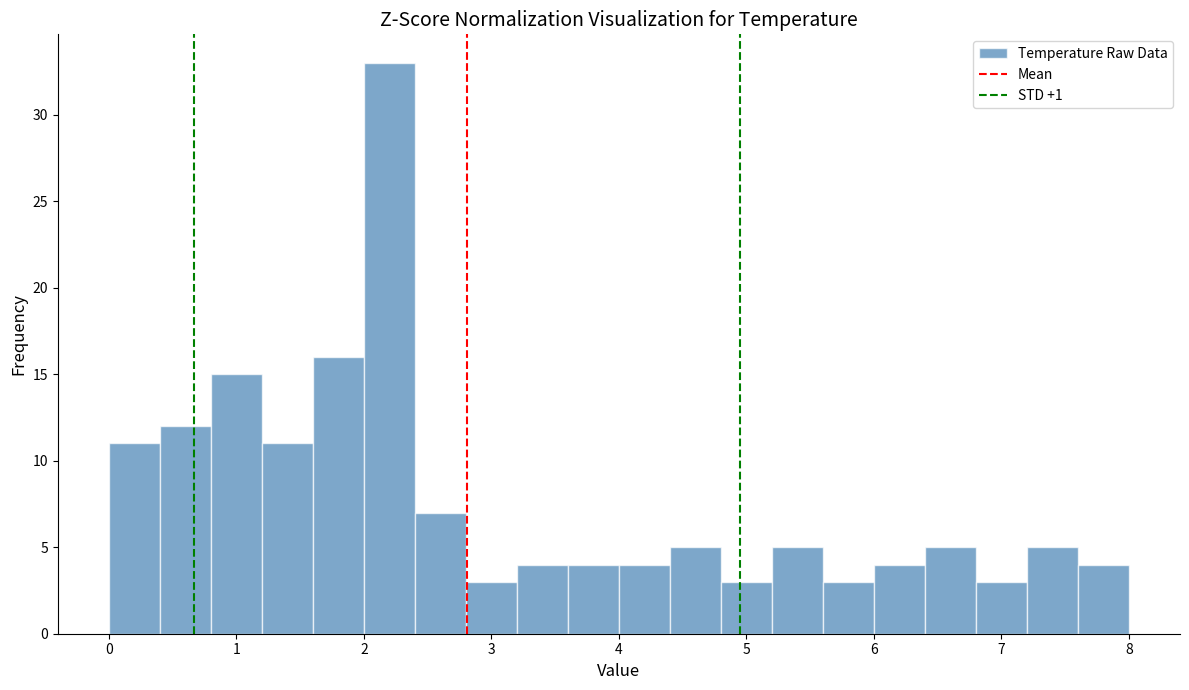

Reading left to right, transcribe this chart: for each bar, give the range it covers on the x-axis and its height. The values are not printed on the chart, so give them approximately, as read against the axis.

0.0 to 0.4: 11
0.4 to 0.8: 12
0.8 to 1.2: 15
1.2 to 1.6: 11
1.6 to 2.0: 16
2.0 to 2.4: 33
2.4 to 2.8: 7
2.8 to 3.2: 3
3.2 to 3.6: 4
3.6 to 4.0: 4
4.0 to 4.4: 4
4.4 to 4.8: 5
4.8 to 5.2: 3
5.2 to 5.6: 5
5.6 to 6.0: 3
6.0 to 6.4: 4
6.4 to 6.8: 5
6.8 to 7.2: 3
7.2 to 7.6: 5
7.6 to 8.0: 4